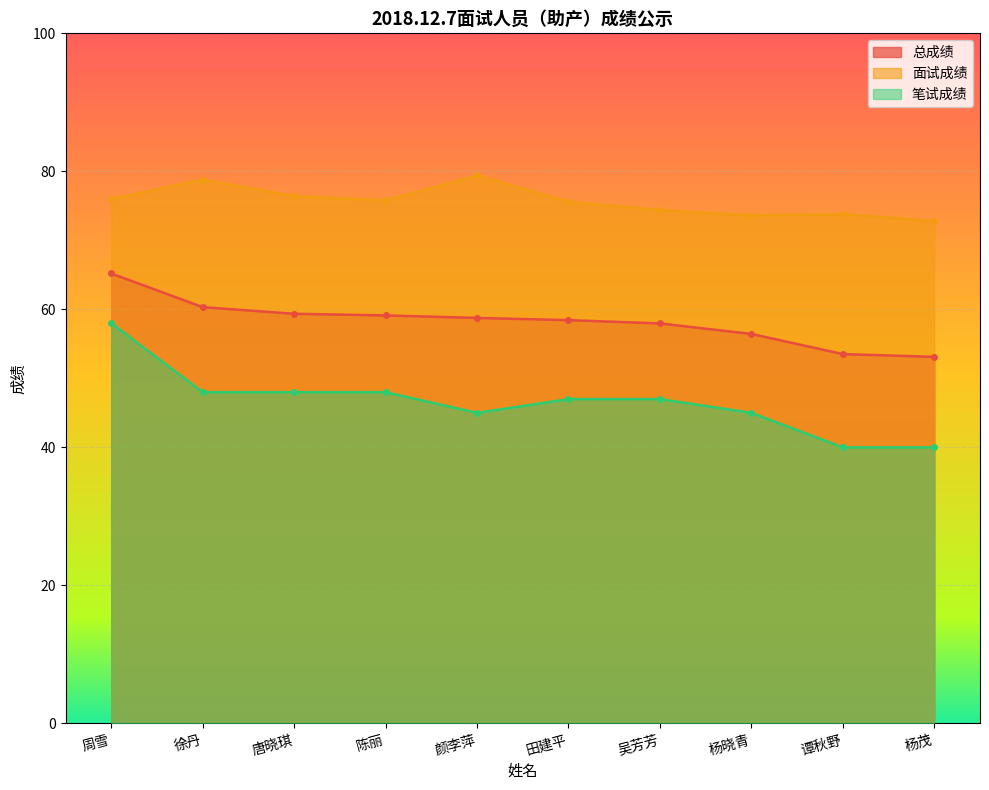

True or false: 总成绩 and 笔试成绩 cross at least once.

False